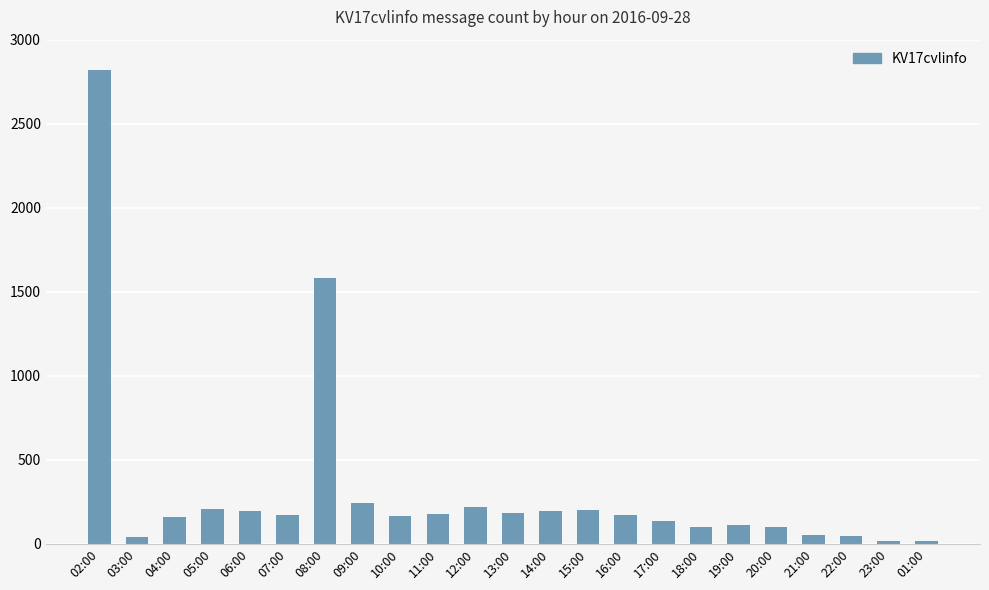

What is the label of the 3rd bar from the left?

04:00